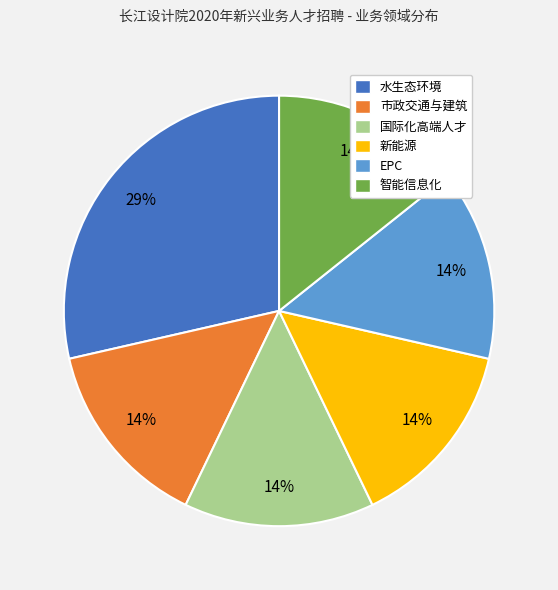

What is the ratio of the value at 新能源 to the value at EPC?

1.0